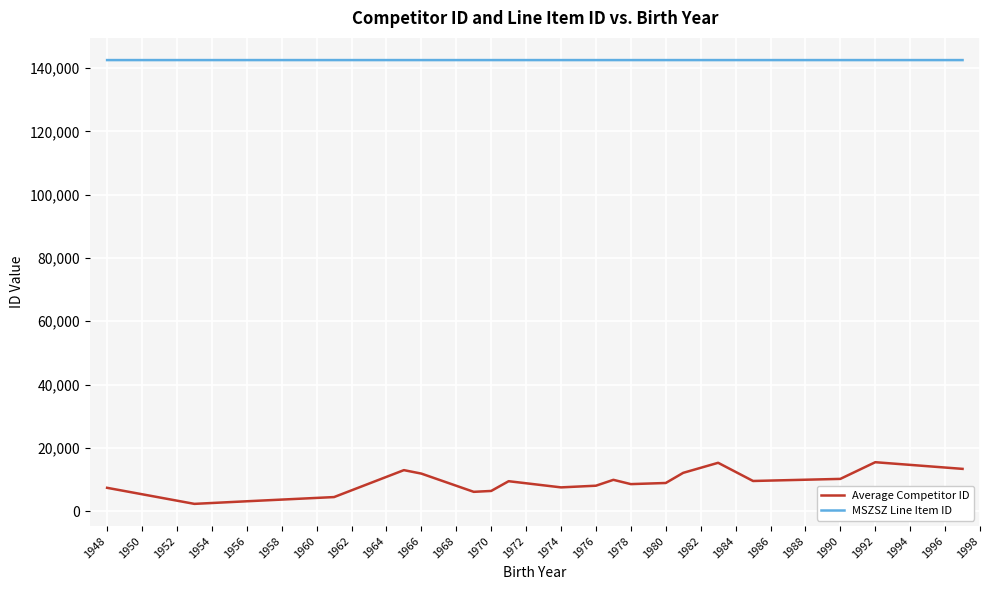

What is the lowest value of the MSZSZ Line Item ID series?

142508.0